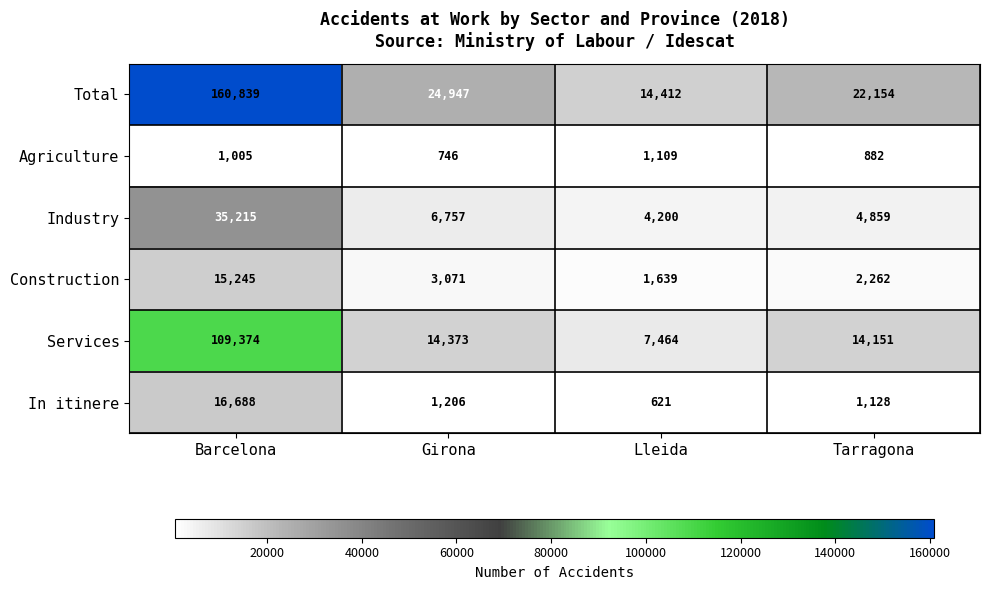

What is the difference between the maximum and minimum values in the Industry series?

31015